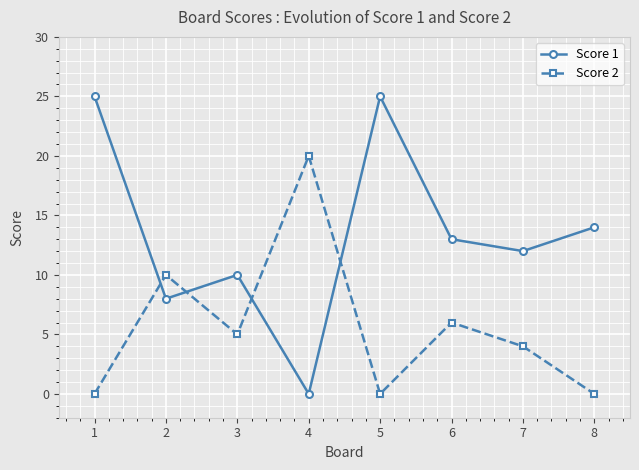

At which category does Score 1 reach its first local peak?

3